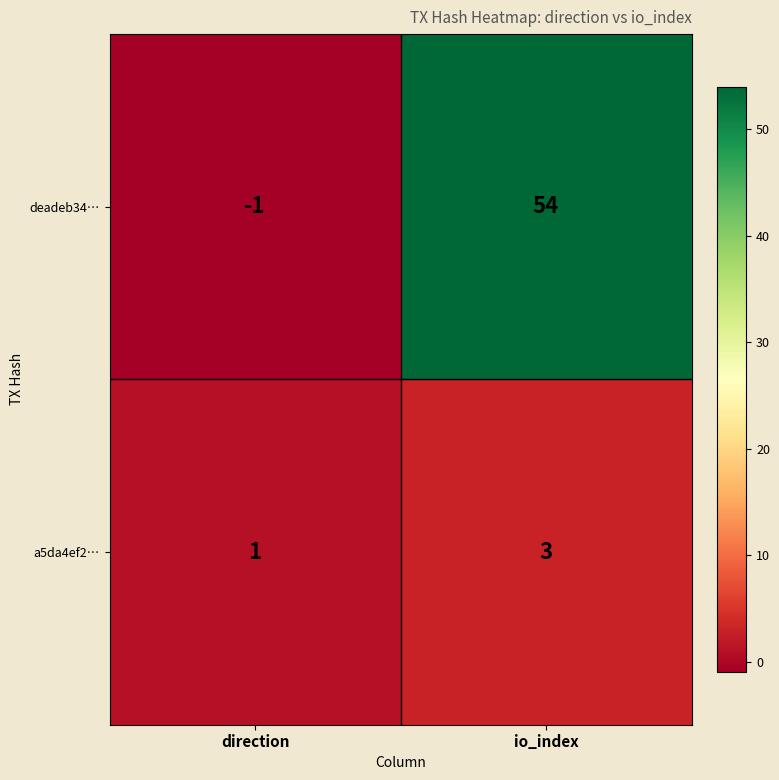

True or false: a5da4ef2… has a value of 3 at io_index.

True